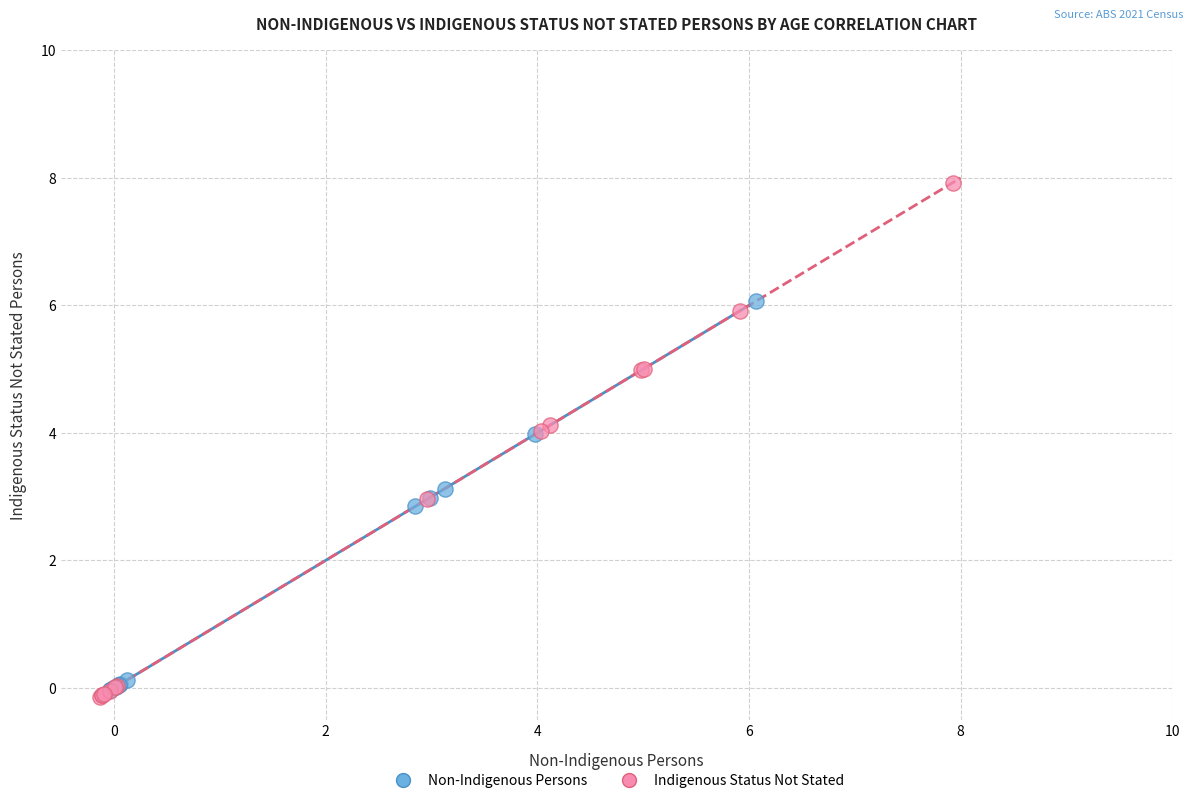

Which series has the widest spread of Y values?

Indigenous Status Not Stated